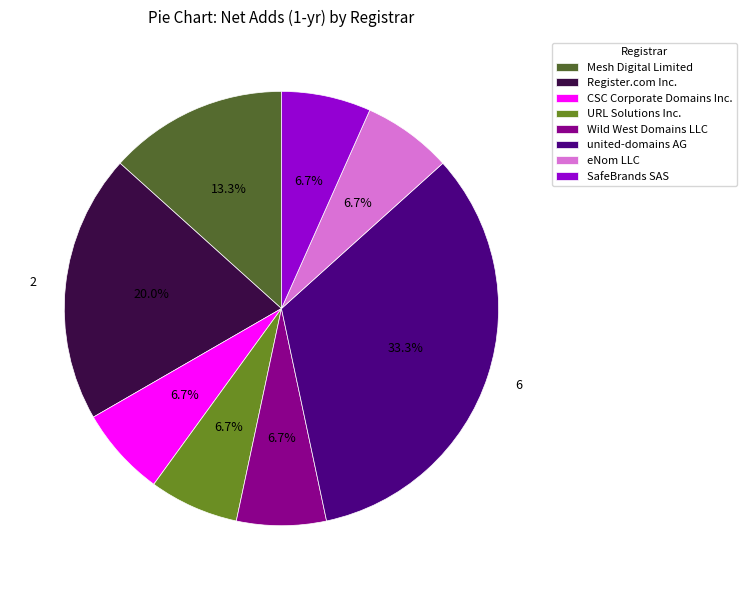

Which category has the biggest portion of the pie?

united-domains AG